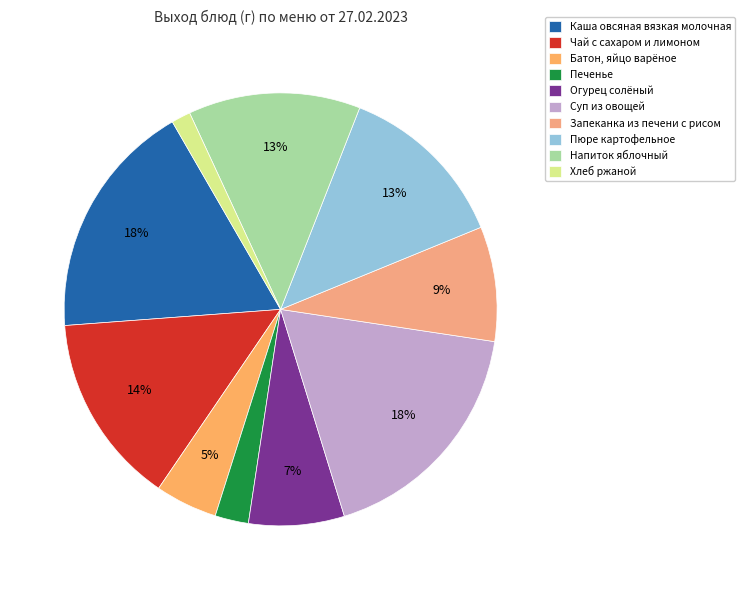

How many segments does this pie chart have?

10